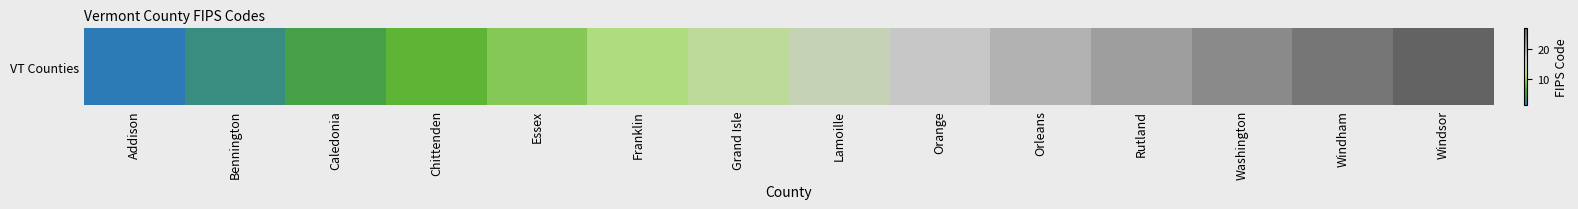

What is the average value?

14